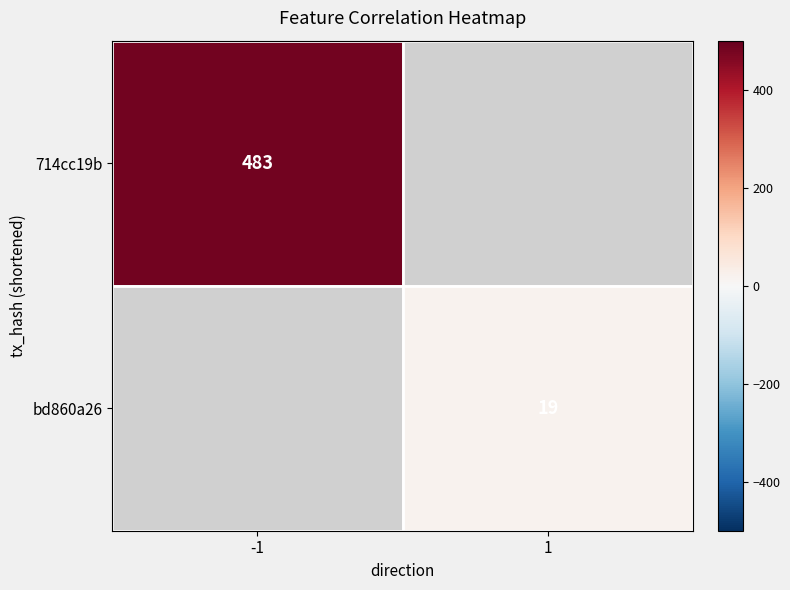

True or false: bd860a26 has a value of 19 at 1.

True